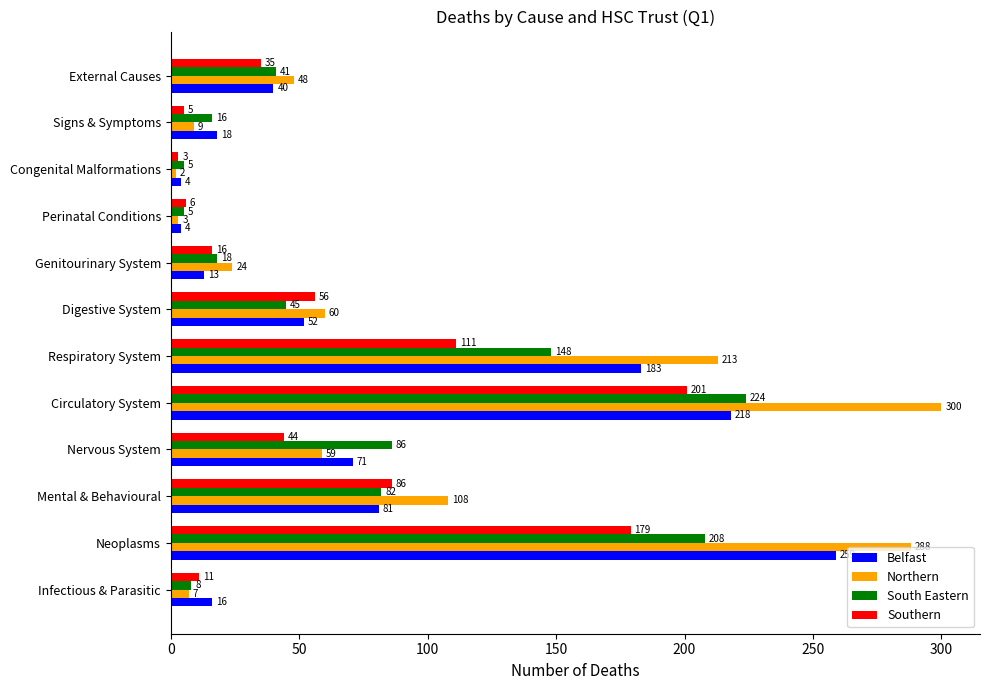

What is the lowest value of the South Eastern series?

5